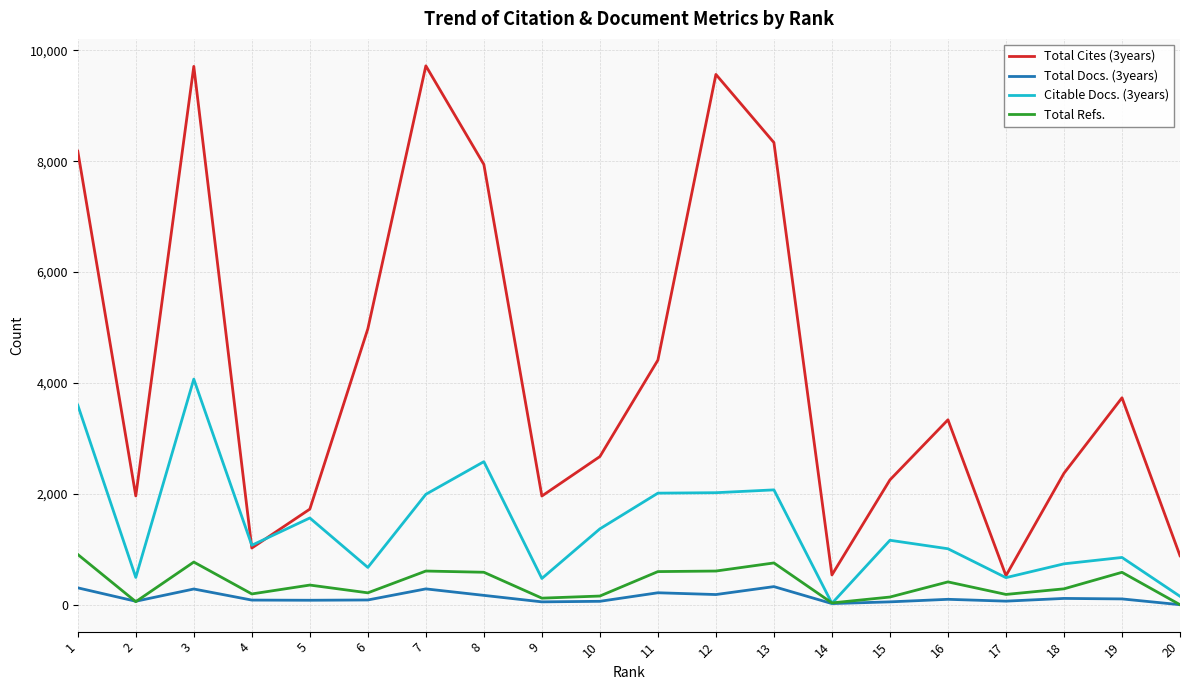

What is the greatest value displayed?

9720